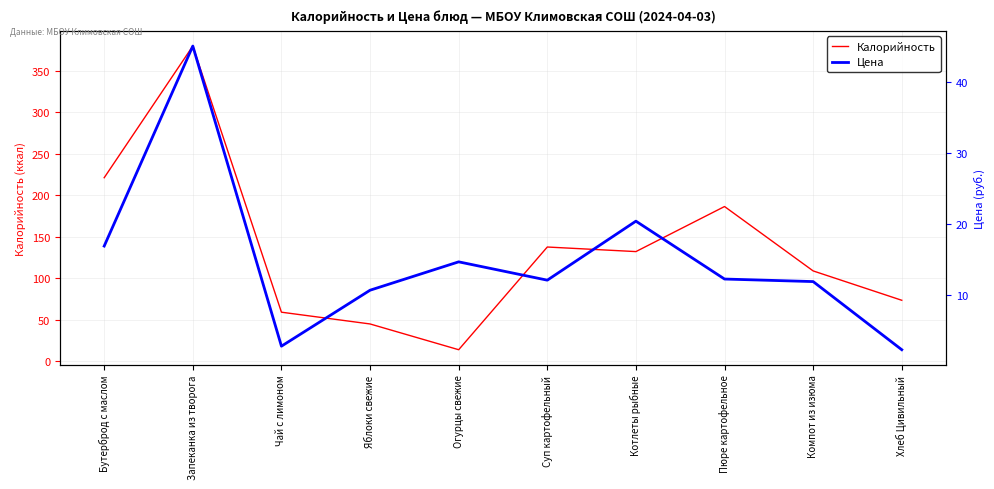

The Цена series shows 2.7 at Чай с лимоном. True or false?

True